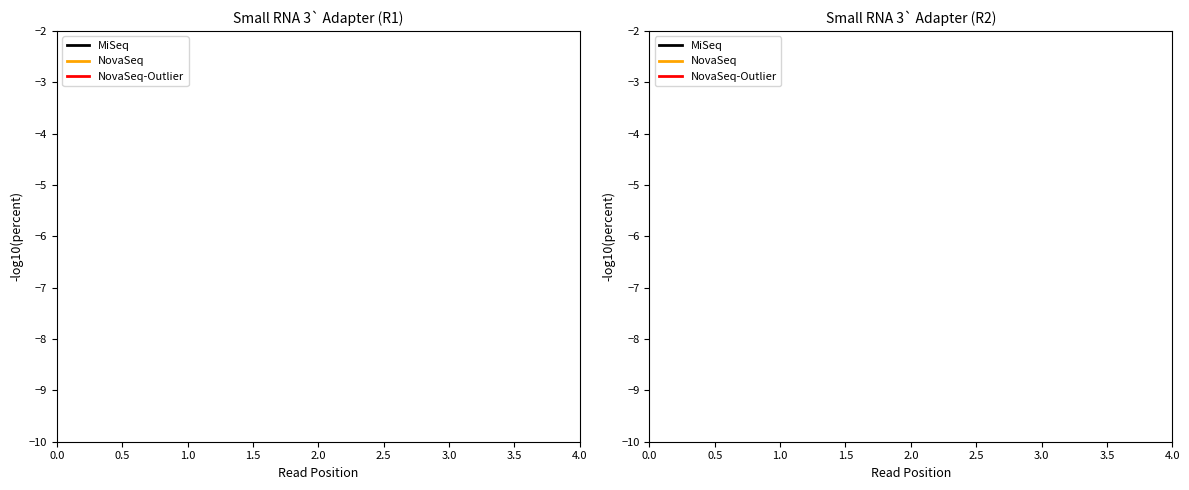

What are all the series names shown in the legend?

MiSeq, NovaSeq, NovaSeq-Outlier